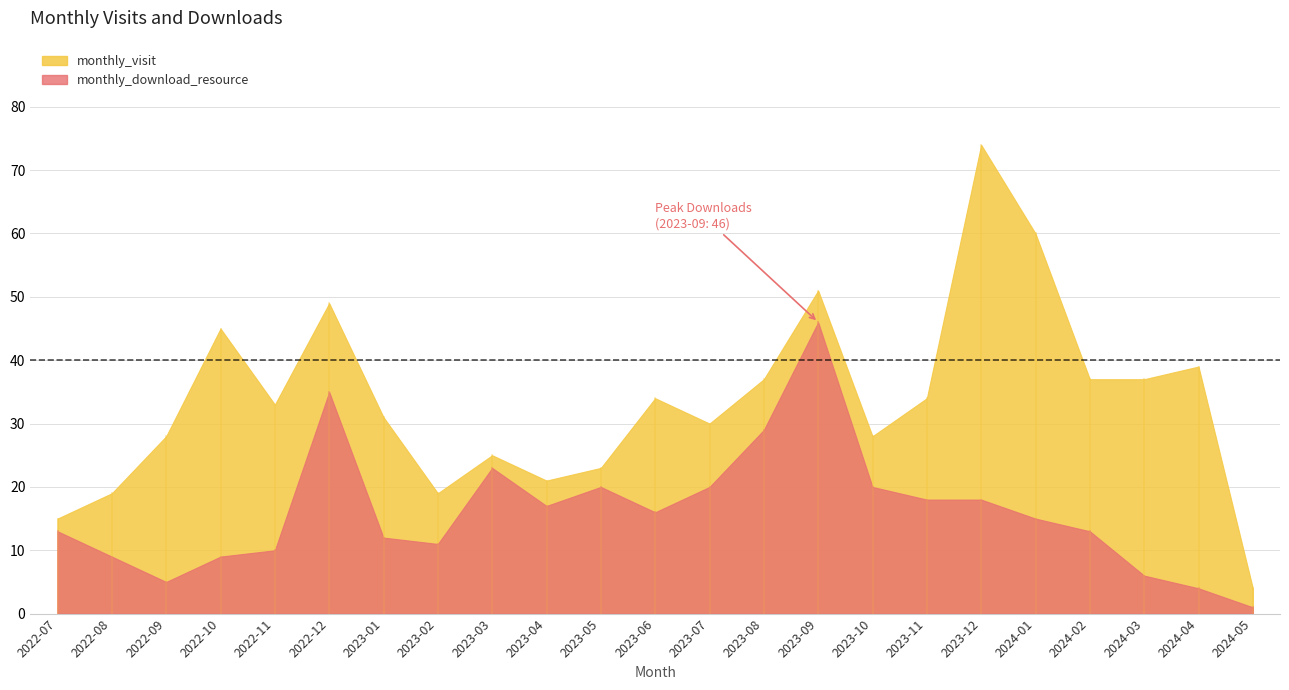

Rank the series by their average value, from lowest to highest.

monthly_download_resource, monthly_visit